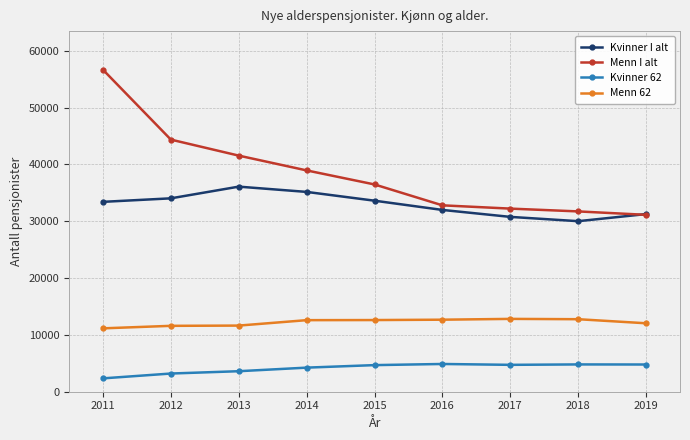

How many lines are shown in the chart?

4